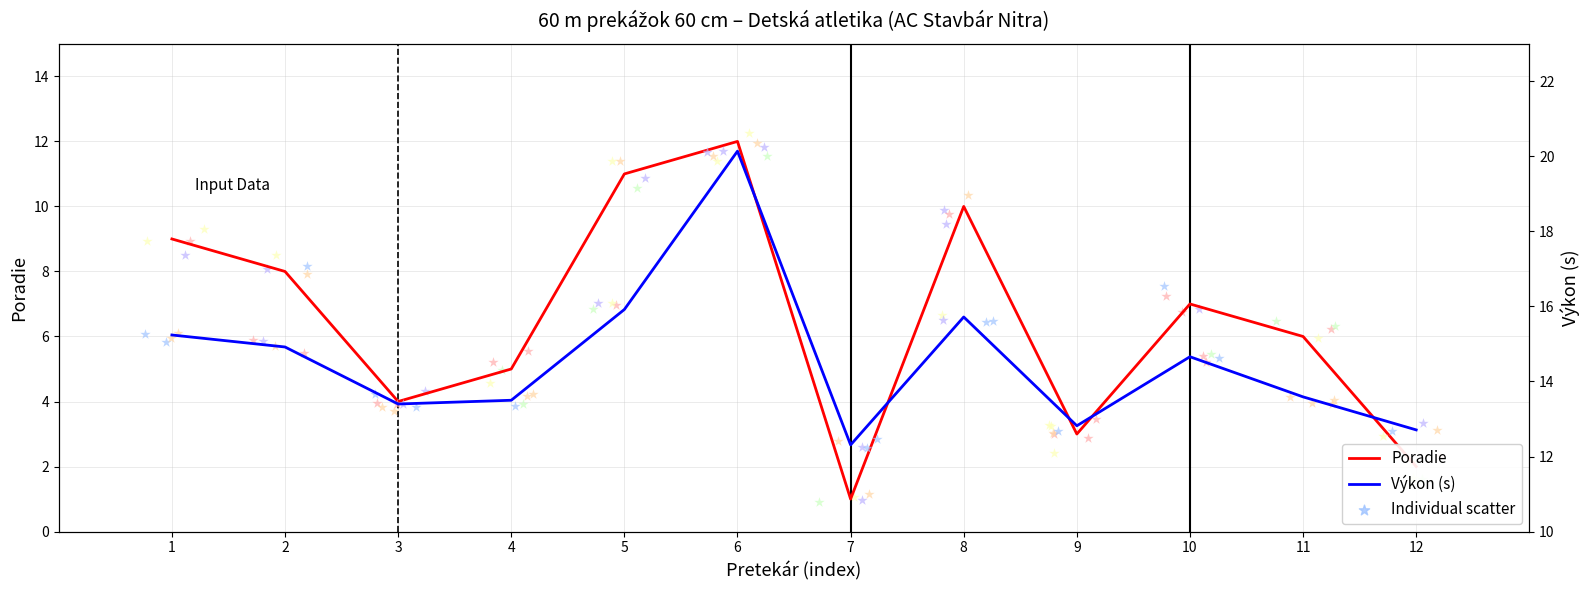

At how many categories does at least one series exceed 13?

9